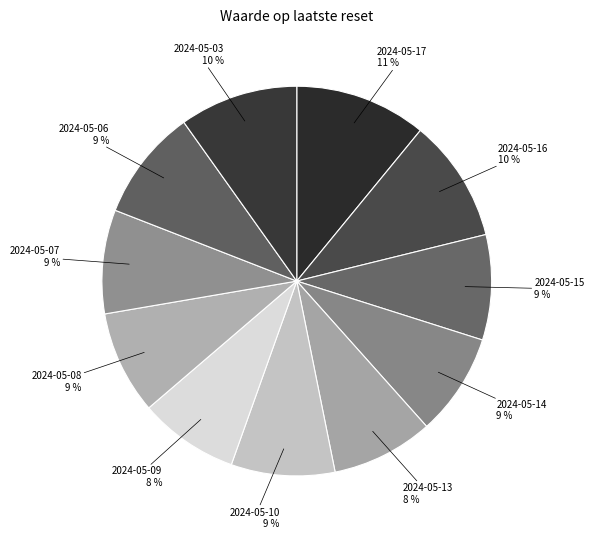

Rank the categories by value from highest to lowest.

2024-05-17, 2024-05-16, 2024-05-03, 2024-05-06, 2024-05-15, 2024-05-07, 2024-05-10, 2024-05-08, 2024-05-14, 2024-05-13, 2024-05-09